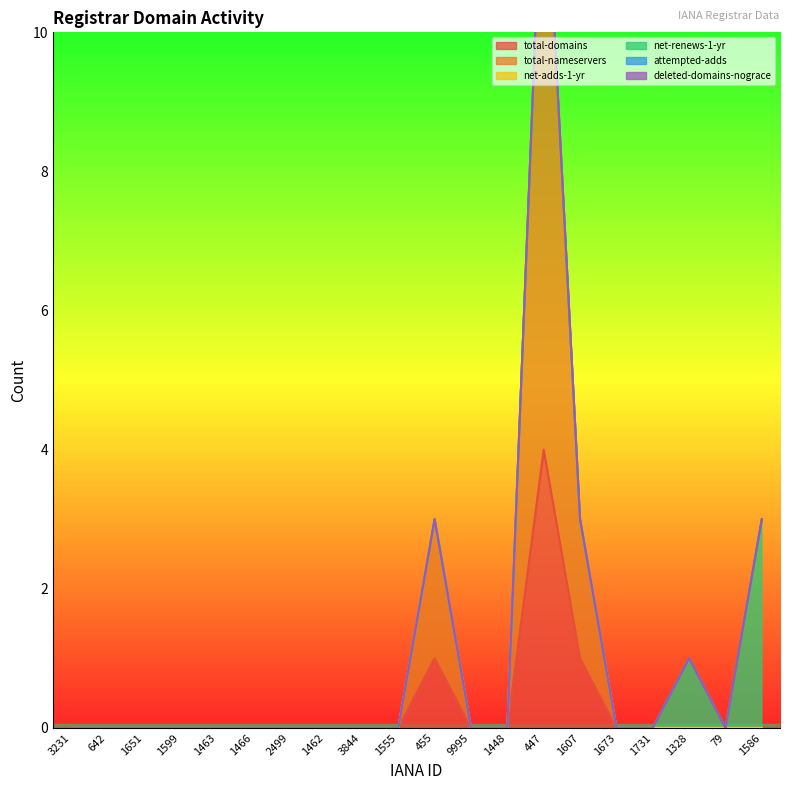

What are all the series names shown in the legend?

total-domains, total-nameservers, net-adds-1-yr, net-renews-1-yr, attempted-adds, deleted-domains-nograce